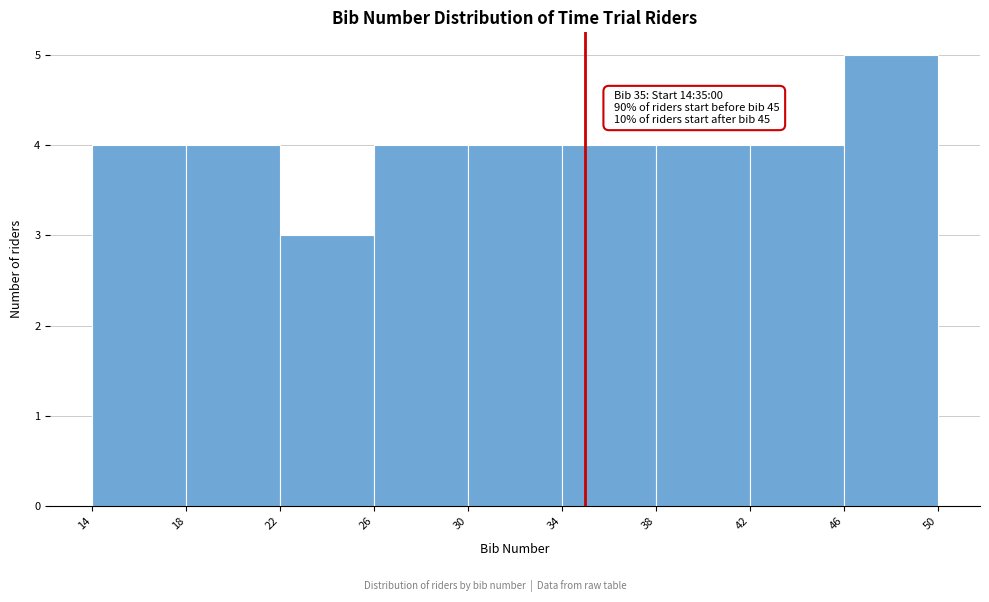

Over which range of the x-axis is the bar tallest?

46 to 50